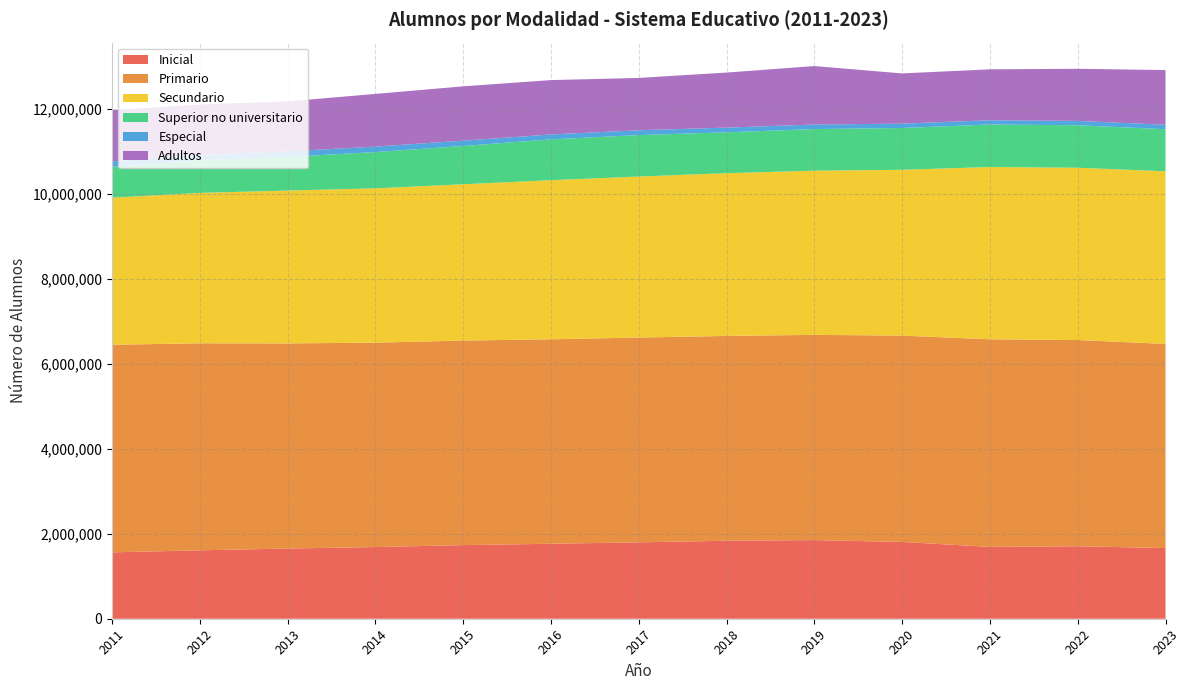

Reading left to right, list all the values displayed in this chart.

Inicial: 2011=1563013	2012=1610845	2013=1652657	2014=1687543	2015=1733374	2016=1765405	2017=1798831	2018=1836781	2019=1851601	2020=1807986	2021=1691446	2022=1706658	2023=1663674
Primario: 2011=4889069	2012=4875006	2013=4830712	2014=4813398	2015=4816692	2016=4814965	2017=4822602	2018=4822689	2019=4832979	2020=4859105	2021=4887910	2022=4856155	2023=4807251
Secundario: 2011=3462445	2012=3541961	2013=3598898	2014=3633992	2015=3680507	2016=3746170	2017=3791310	2018=3832054	2019=3866041	2020=3904519	2021=4057348	2022=4056769	2023=4065695
Superior no universitario: 2011=727444	2012=767698	2013=793018	2014=853853	2015=902316	2016=961048	2017=976466	2018=962493	2019=980020	2020=984397	2021=1001154	2022=1000544	2023=990618
Especial: 2011=127250	2012=131625	2013=129349	2014=128966	2015=124829	2016=115917	2017=113134	2018=110622	2019=107470	2020=101898	2021=101107	2022=103108	2023=104584
Adultos: 2011=1205090	2012=1181605	2013=1177338	2014=1240496	2015=1278774	2016=1280405	2017=1232470	2018=1296423	2019=1376005	2020=1183047	2021=1198288	2022=1226685	2023=1288304